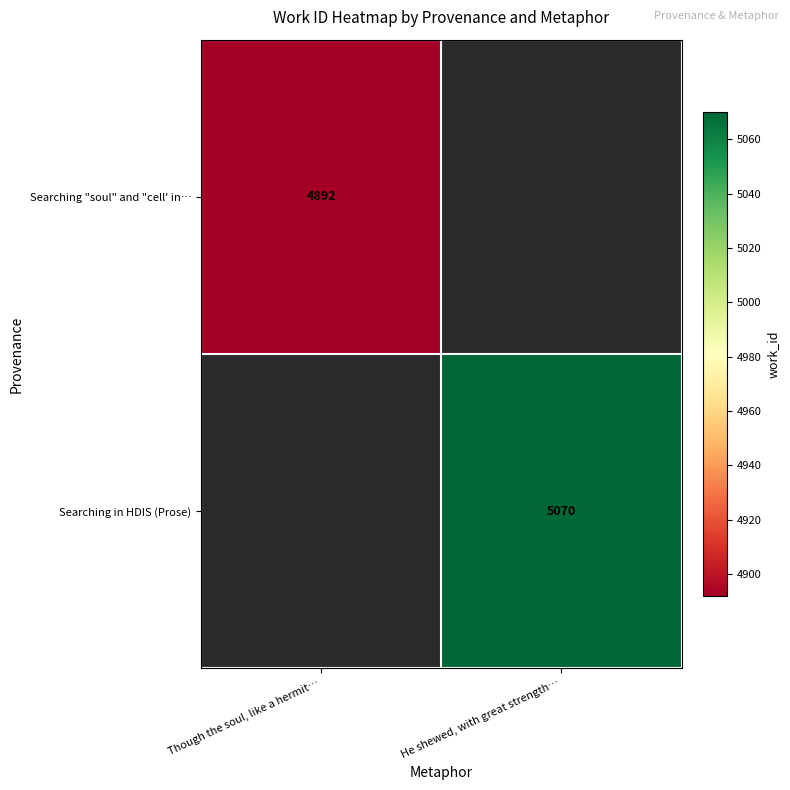

True or false: Searching in HDIS (Prose) has a value of 5070 at He shewed, with great strength….

True